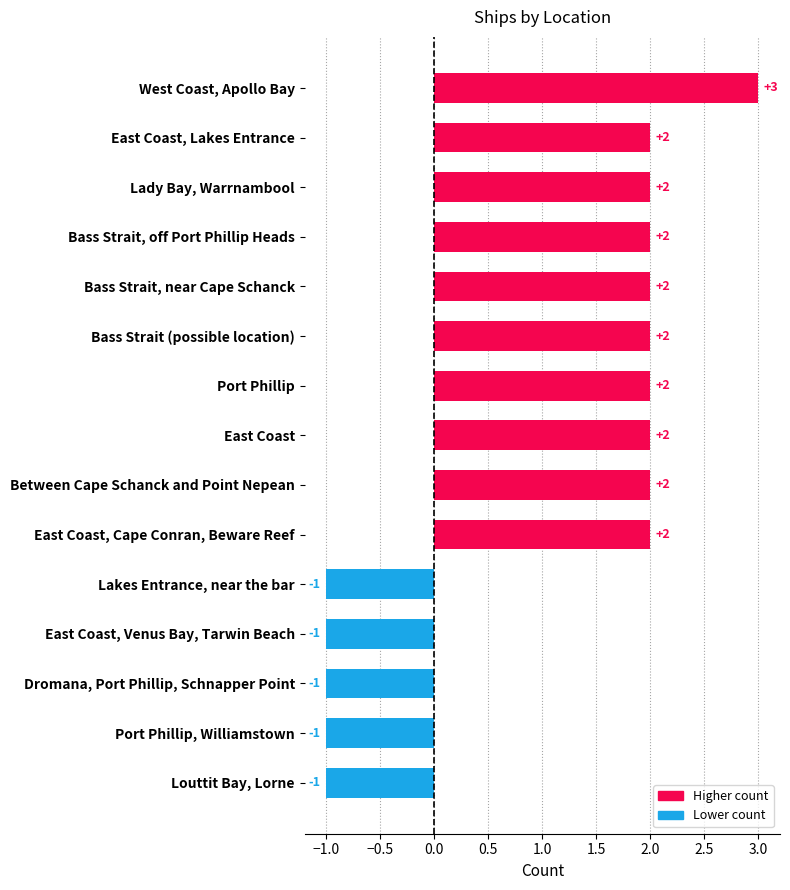

Are the bars horizontal?

Yes